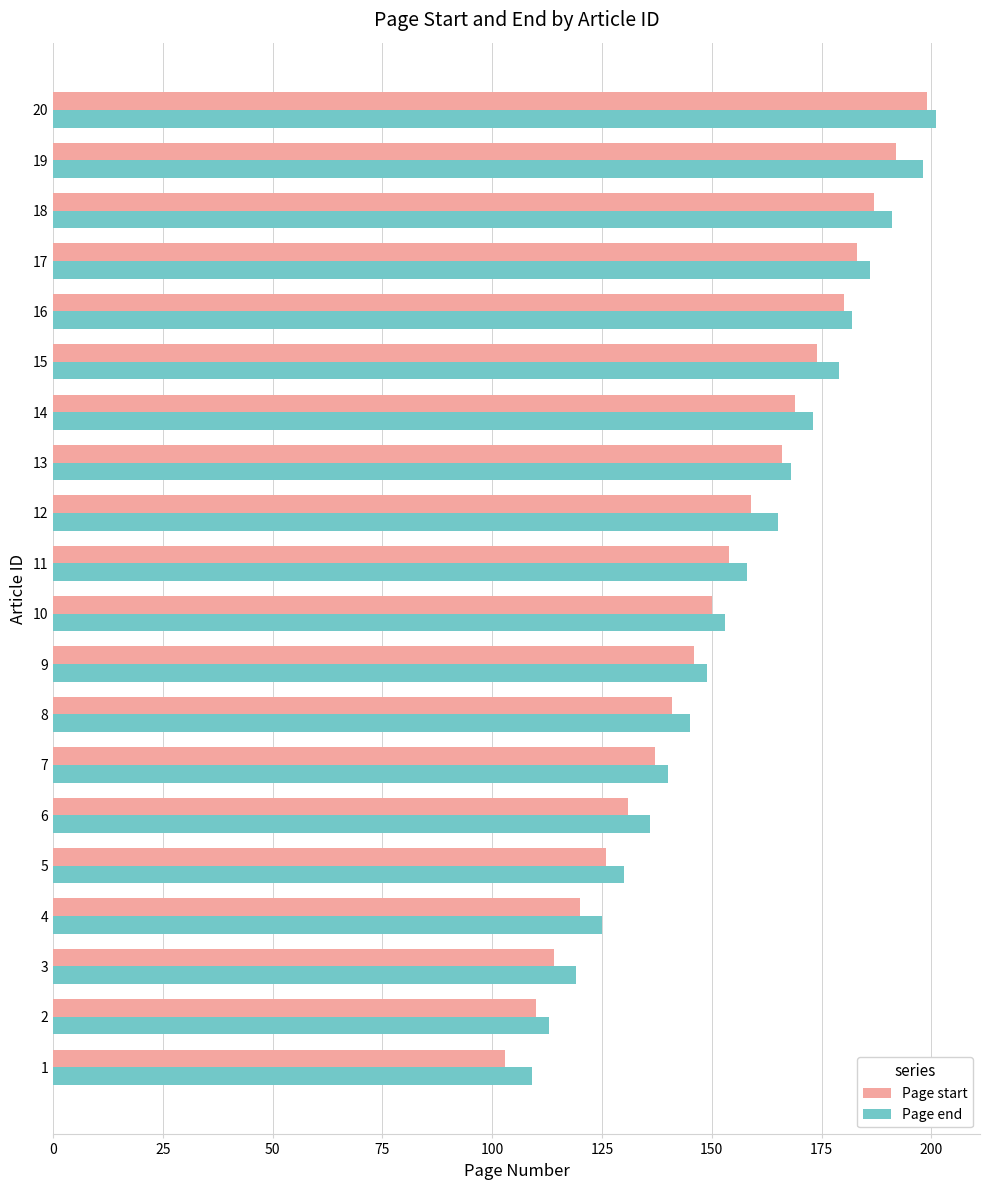

At which category is the sum across all series the highest?

20